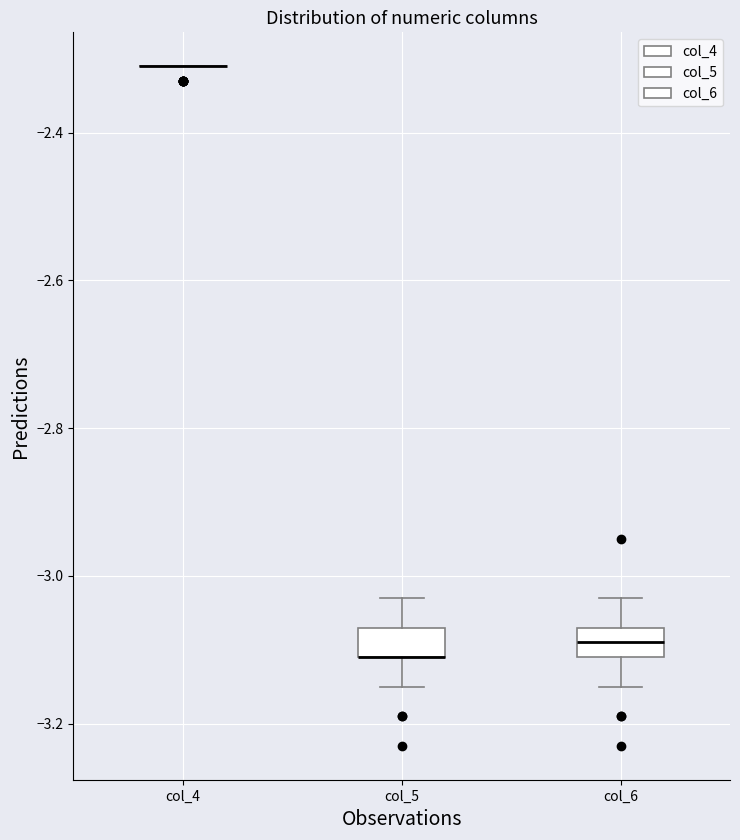

Reading left to right, transcribe this box plot: for each box, give where its median line is, the range the box spans, and where its two whiskers end, as read against the y-axis. The values are not printed on the chart, so give them approximately, as read against the axis.

col_4: box collapsed to a line at -2.30, whiskers -2.30 to -2.30
col_5: median -3.10 (drawn on the box's lower edge), box -3.10 to -3.06, whiskers -3.14 to -3.02
col_6: median -3.08, box -3.10 to -3.06, whiskers -3.14 to -3.02